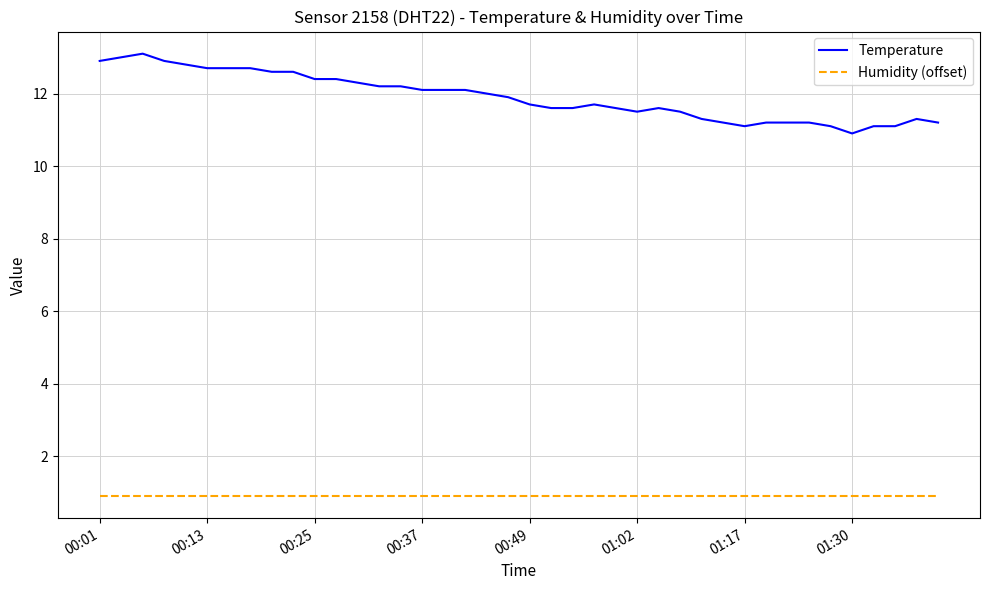

What is the difference between the maximum and minimum values in the Temperature series?

2.2